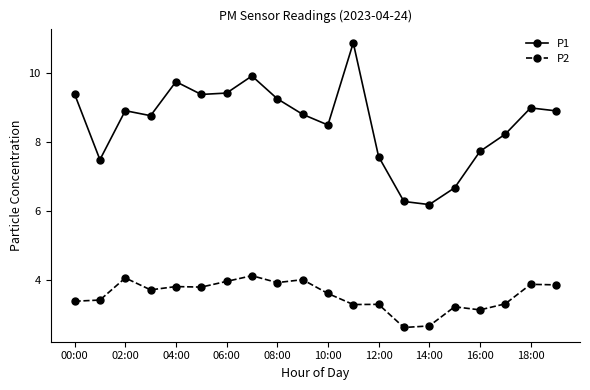

What is the value of the P1 point at the 18th from the left?

8.2